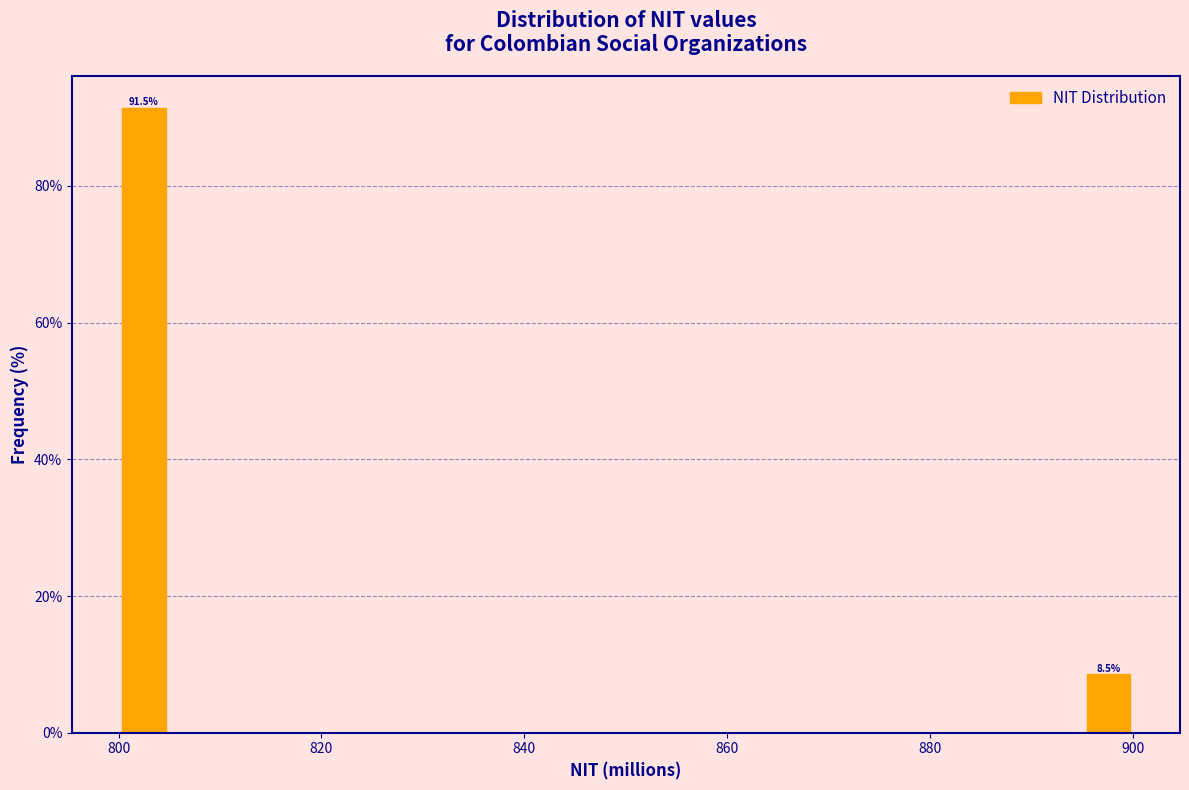

Read against the x-axis, roughly where is the centre of the tallest bar?

802